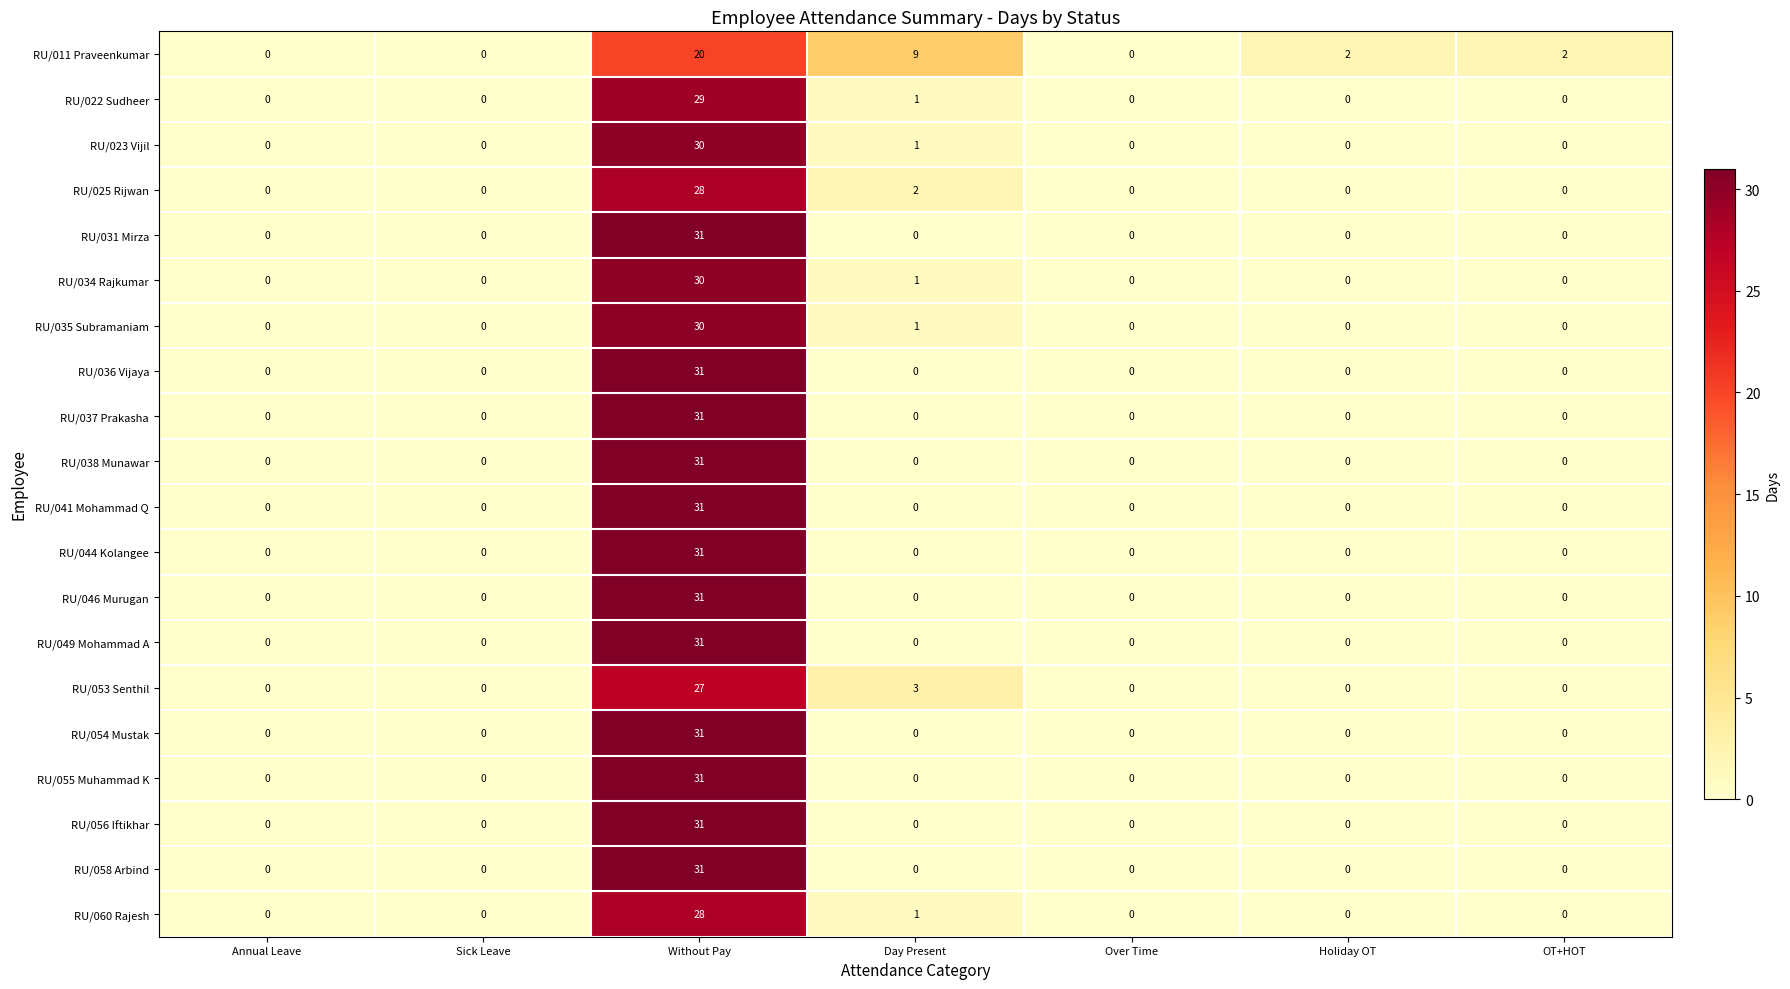

Which series changed the most between Over Time and Holiday OT?

RU/011 Praveenkumar